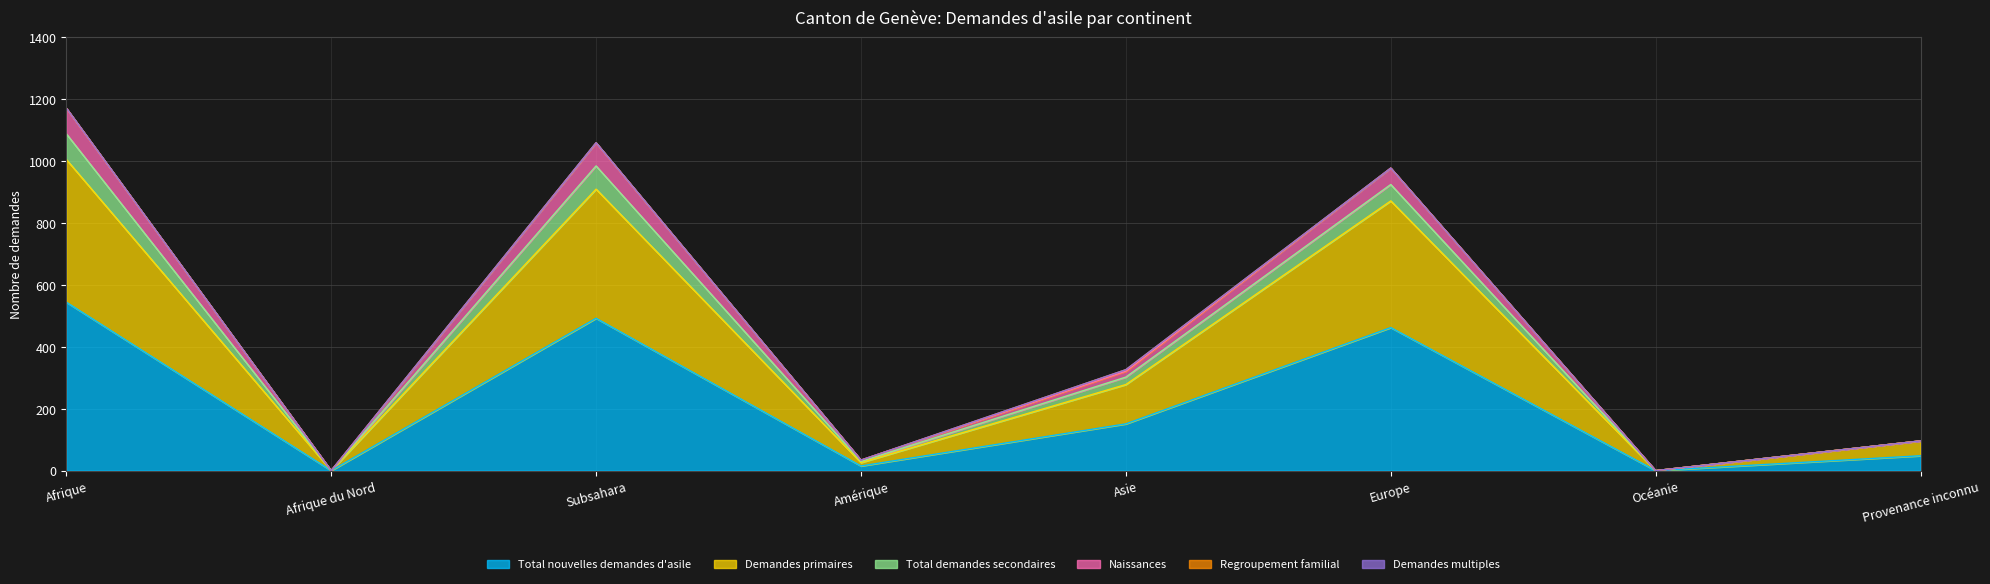

Which label corresponds to the largest value in the chart?

Afrique